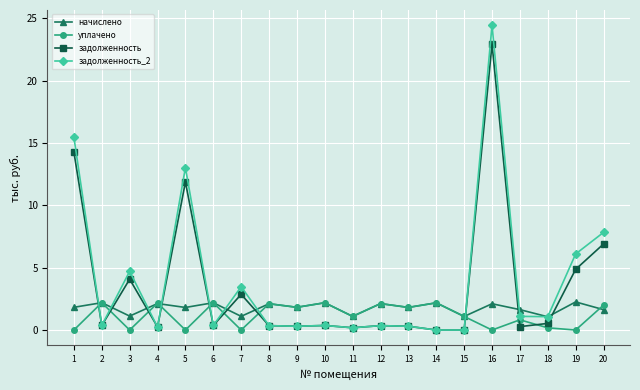

In уплачено, how many points are lower than both neighbors (excluding endpoints)?

8